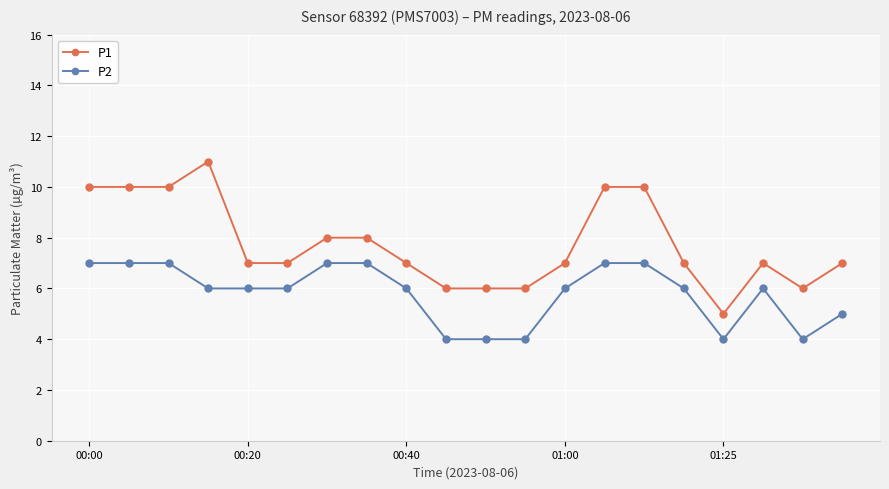

Which series has the largest total across all categories?

P1